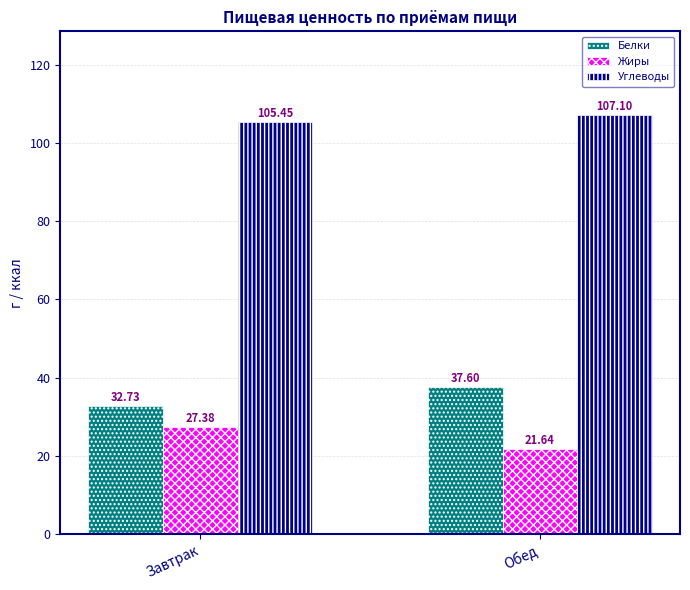

What is the value of the Углеводы bar at the 1st from the left?

105.5